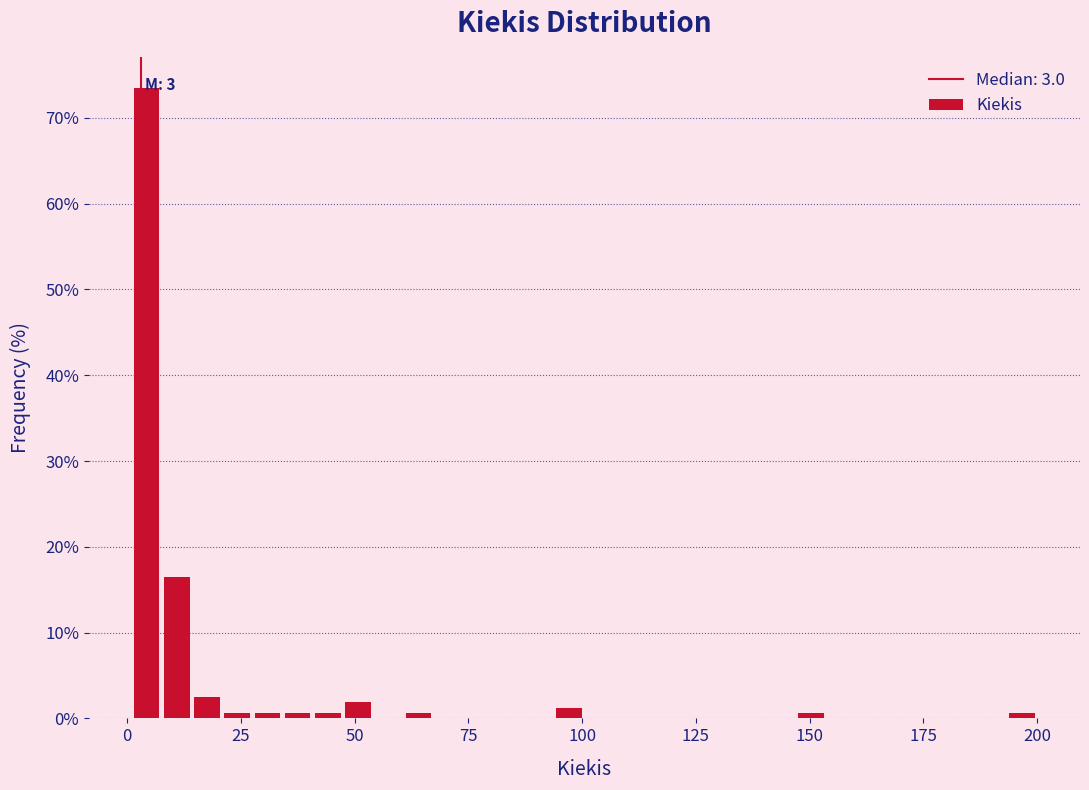

Read against the x-axis, roughly where is the centre of the tallest bar?

5